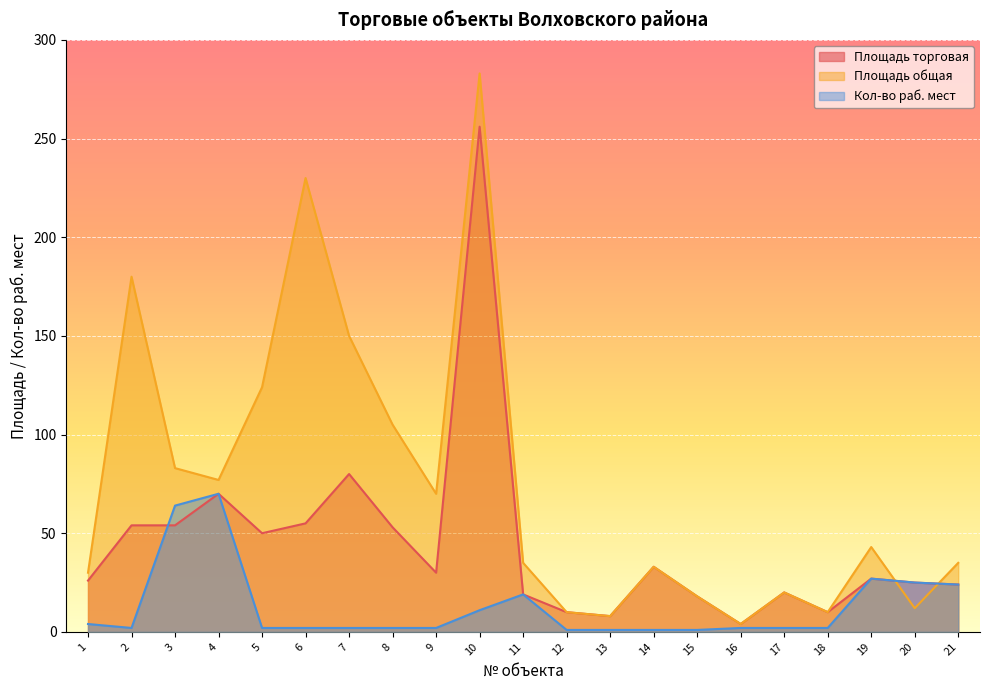

What is the value of the Кол-во раб. мест point at the 9th from the left?

2